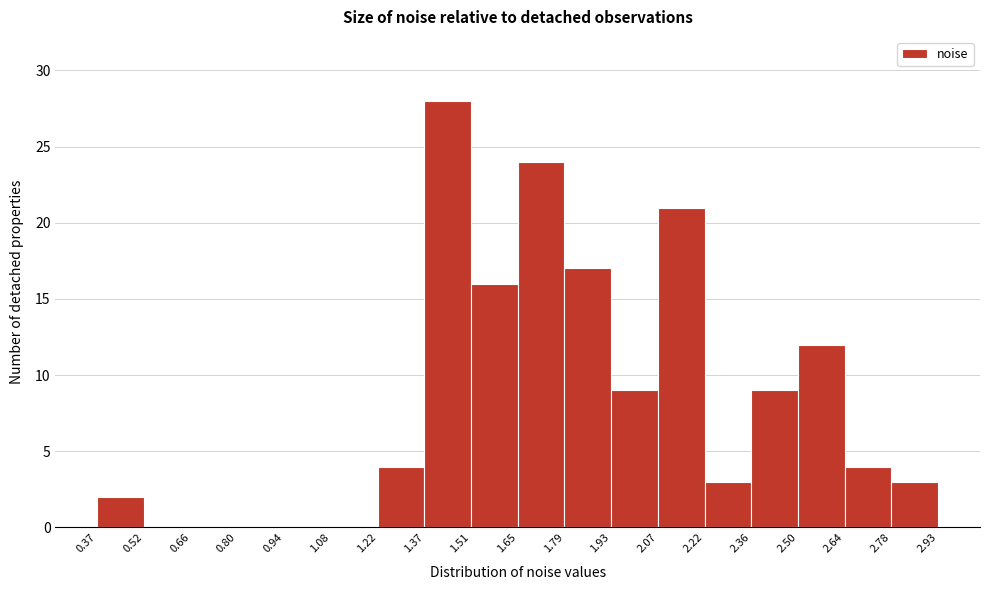

What is the height of the bar covering 1.65 to 1.79 on the x-axis? The values are not printed on the chart, so give them approximately, as read against the axis.

24